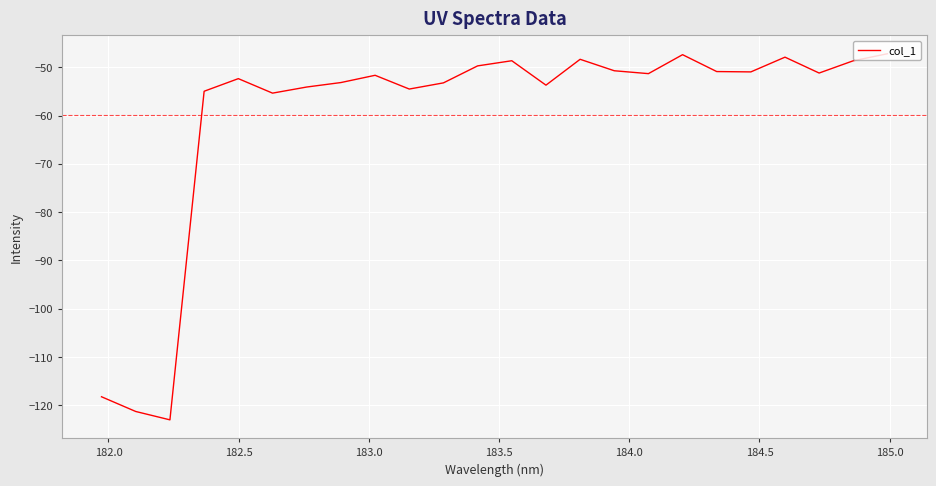

What is the smallest value displayed?

-123.0